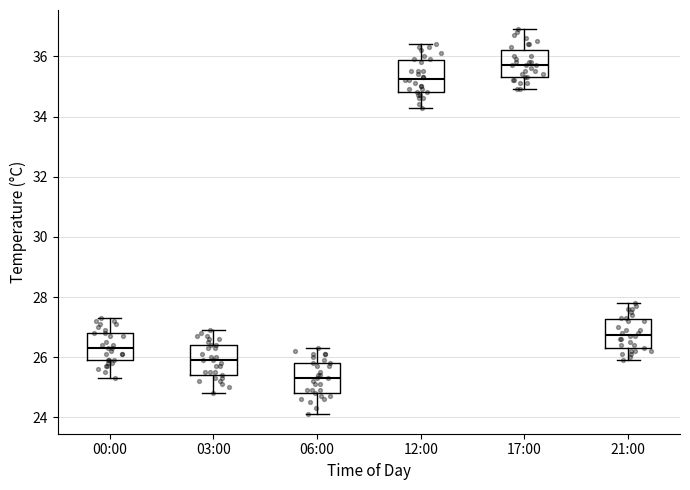

Where does the lower whisker of the box for 12:00 end on the y-axis? The values are not printed on the chart, so give them approximately, as read against the axis.

34.4